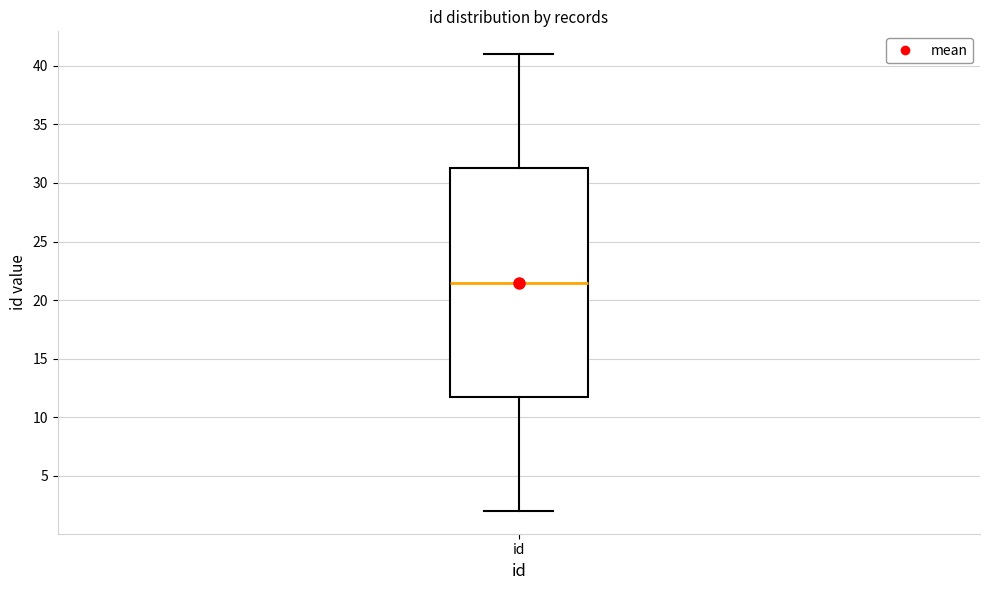

Transcribe this box plot: give where the median line is, the range the box spans, and where the two whiskers end, as read against the y-axis. The values are not printed on the chart, so give them approximately, as read against the axis.

median 21.5, box 12.0 to 31.5, whiskers 2.0 to 41.0